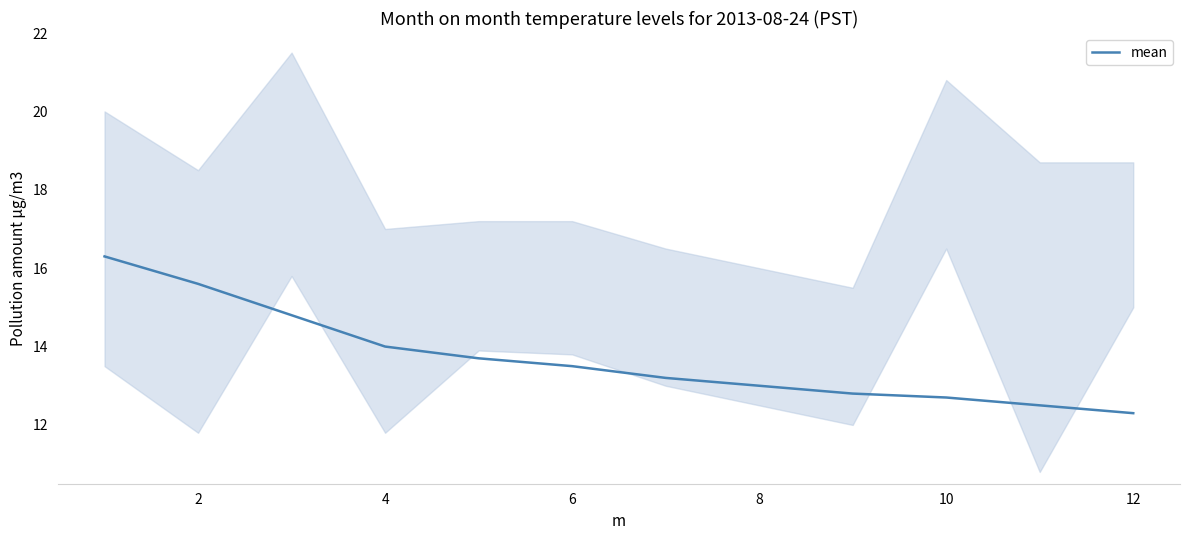

Reading right to left, extract all data points from this chart.

12.3	12.5	12.7	12.8	13.0	13.2	13.5	13.7	14.0	14.8	15.6	16.3